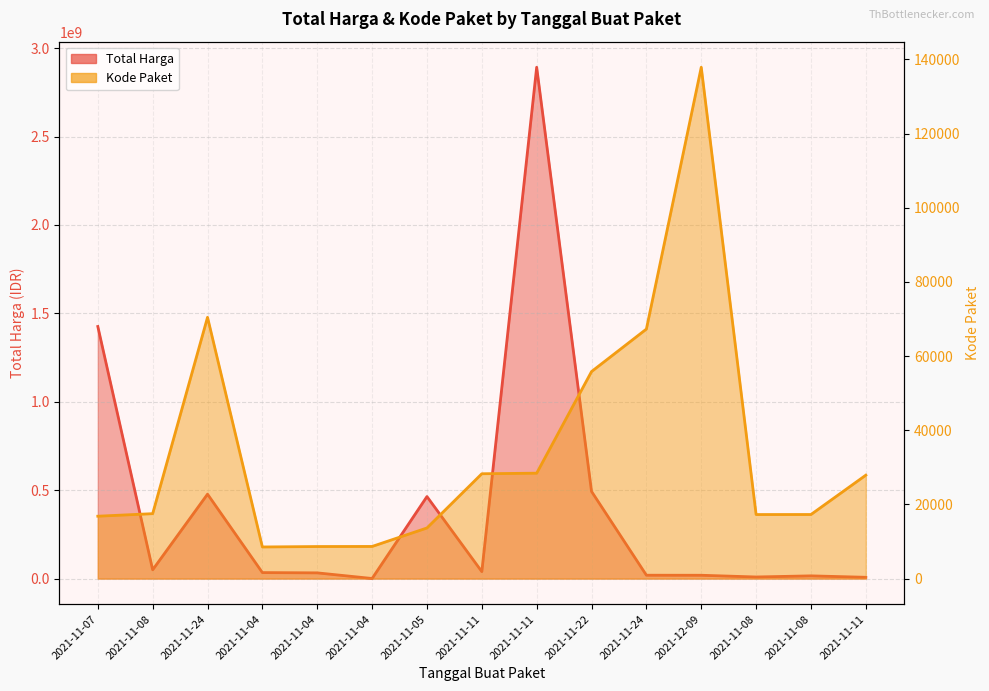

What is the approximate value of Total Harga at 2021-12-09, to the nearest 10?

18900000